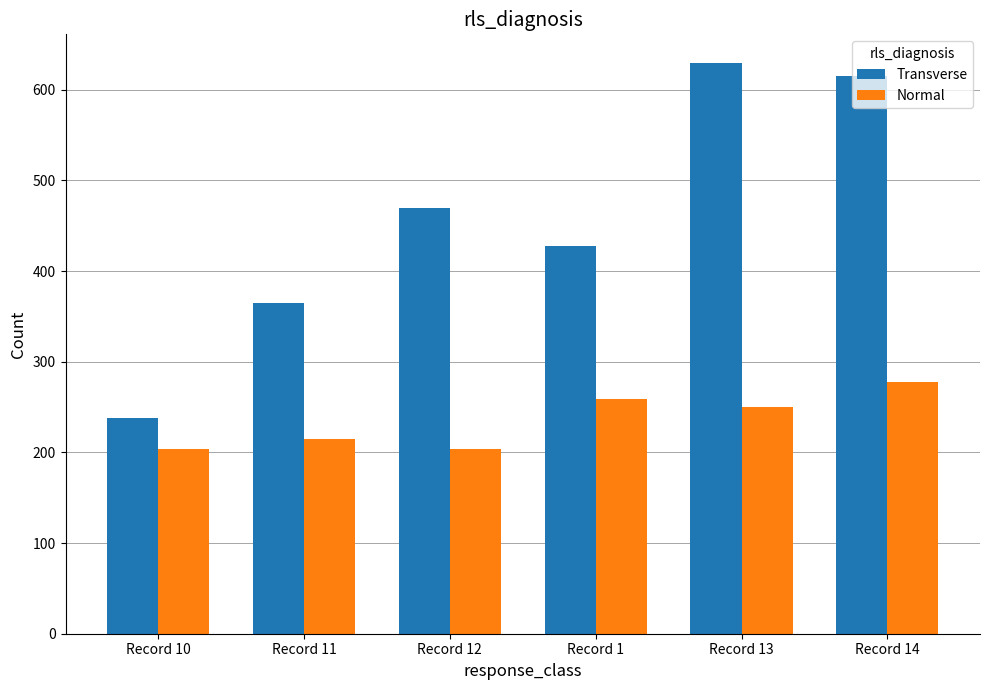

What is the average value of the Normal series?

235.0